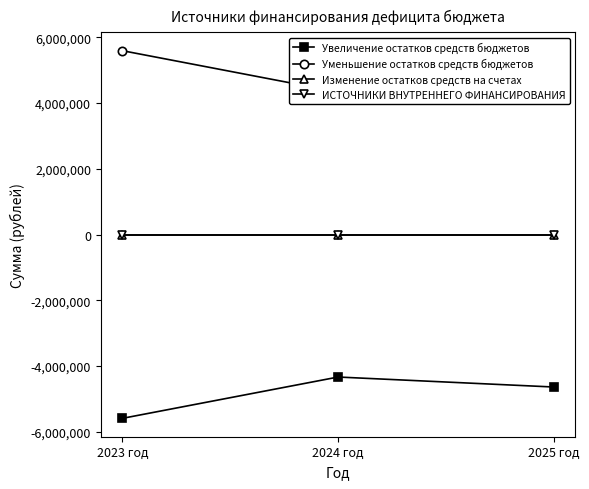

Reading right to left, what are all the values shown in this chart?

Увеличение остатков средств бюджетов: 2025 год=-4640350	2024 год=-4336293	2023 год=-5593363
Уменьшение остатков средств бюджетов: 2025 год=4640350	2024 год=4336293	2023 год=5593363
Изменение остатков средств на счетах: 2025 год=0	2024 год=0	2023 год=0
ИСТОЧНИКИ ВНУТРЕННЕГО ФИНАНСИРОВАНИЯ: 2025 год=0	2024 год=0	2023 год=0